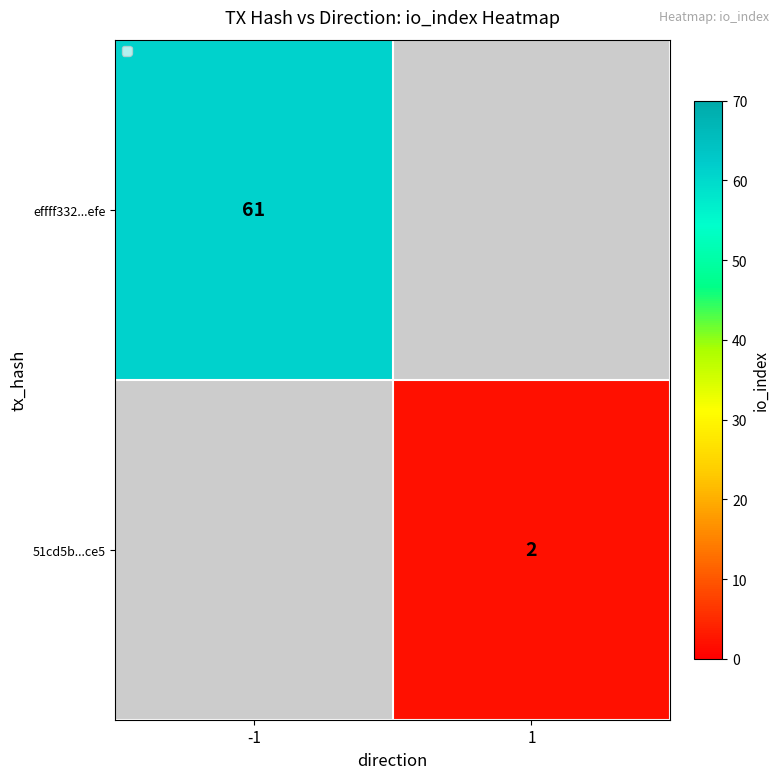

Is it true that effff332...efe equals 15 at -1?

False